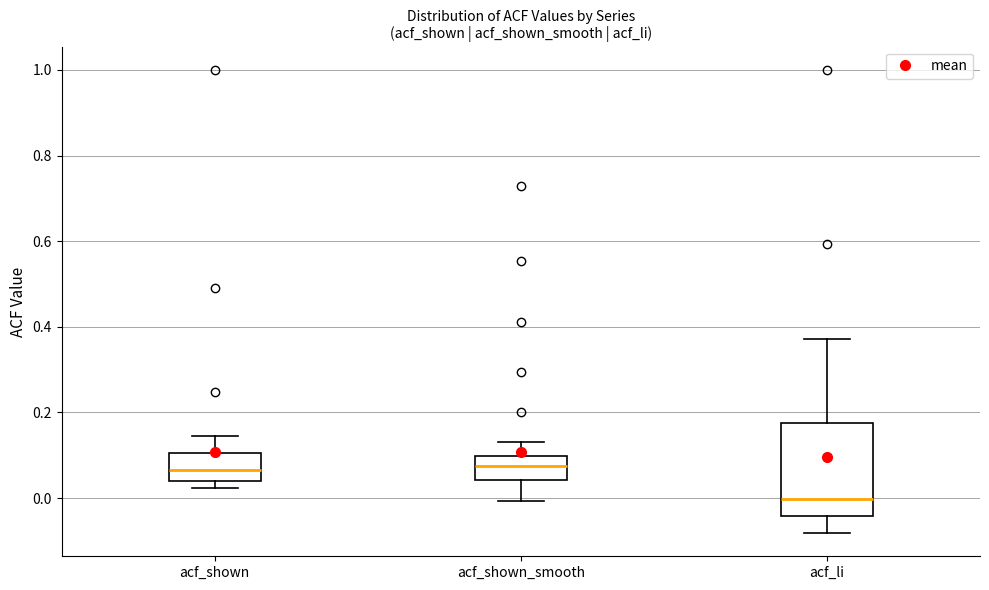

Where does the median line of the box for acf_shown_smooth sit on the y-axis? The values are not printed on the chart, so give them approximately, as read against the axis.

0.08